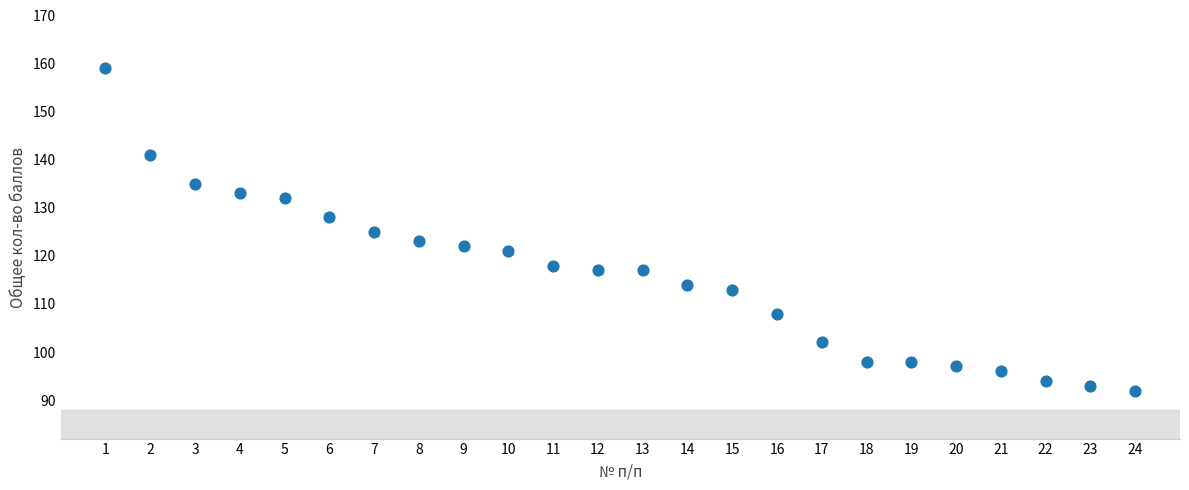

What is the range of X values (max minus min)?

23